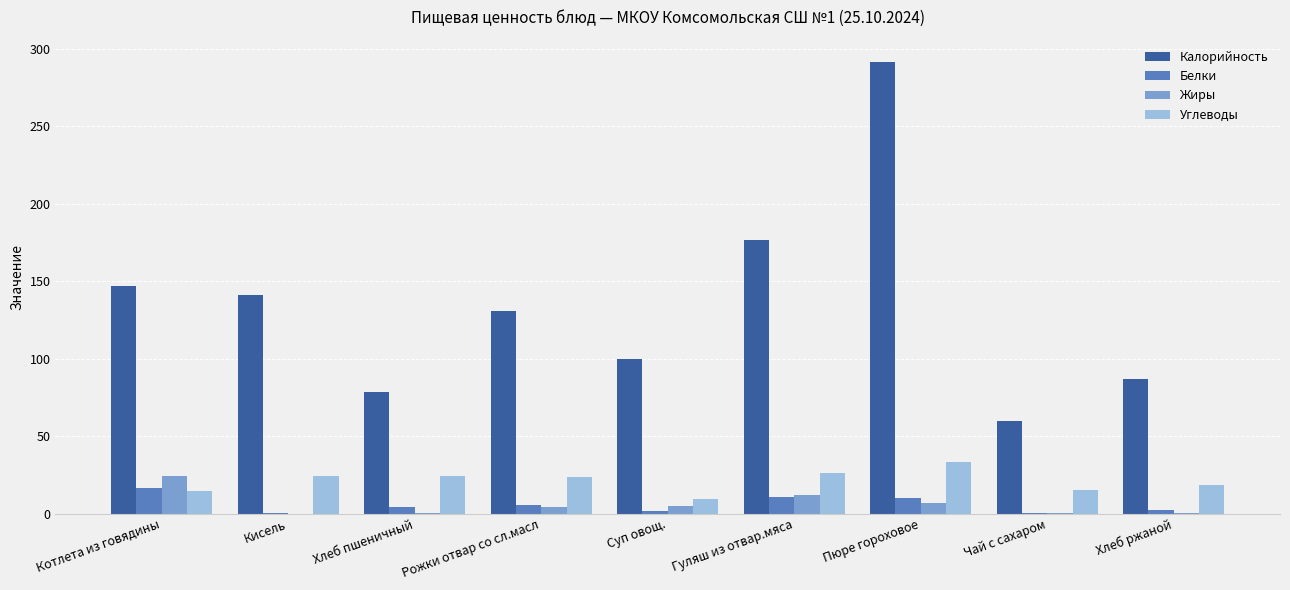

Count the number of categories in the chart.

9